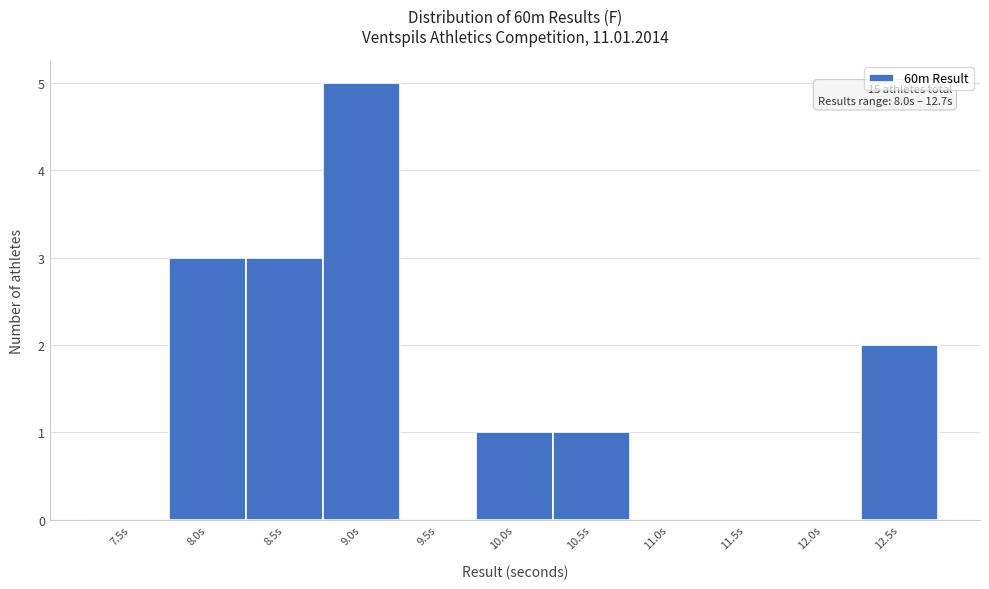

Reading right to left, what are all the values shown in this chart?

12.5s=2	12.0s=0	11.5s=0	11.0s=0	10.5s=1	10.0s=1	9.5s=0	9.0s=5	8.5s=3	8.0s=3	7.5s=0